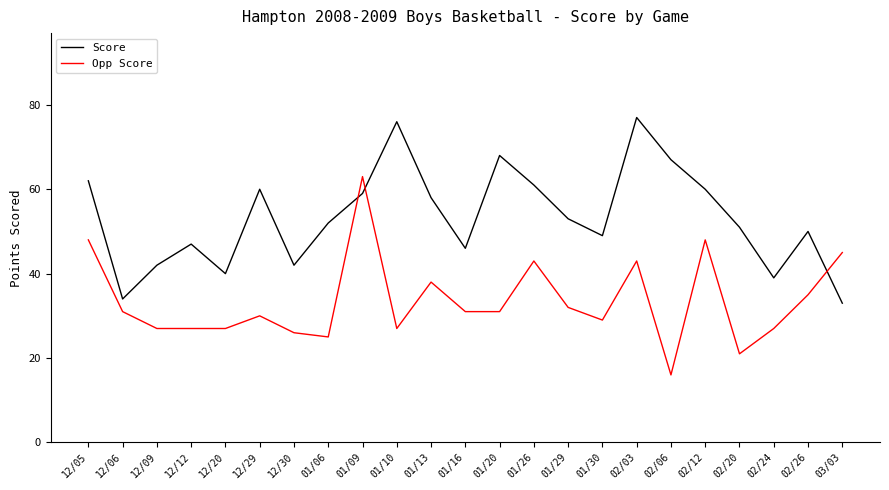

Which series has the largest total across all categories?

Score